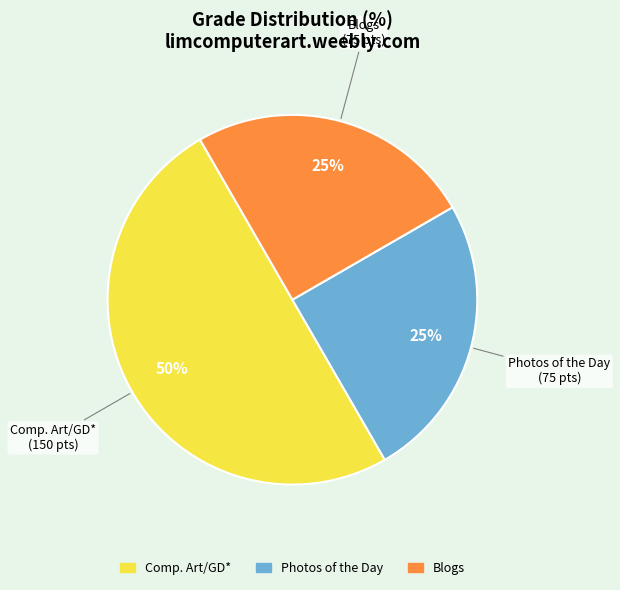

To the nearest percent, what is the average slice percentage?

33%